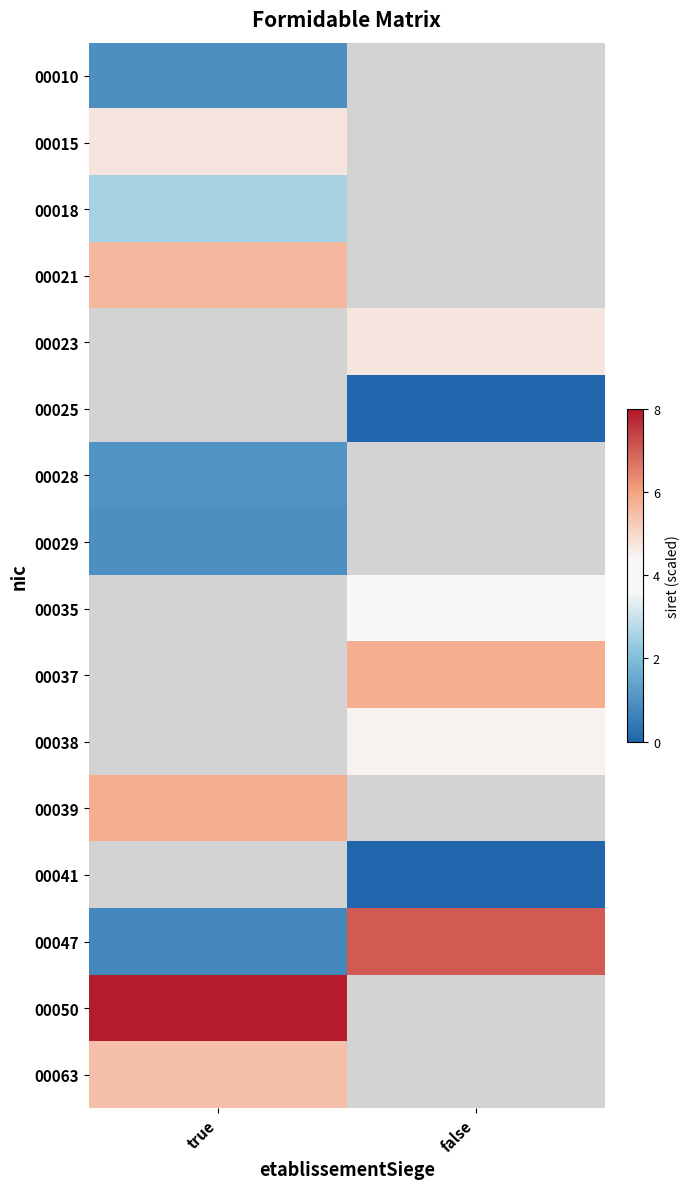

What is the maximum value for 00015?

4.7